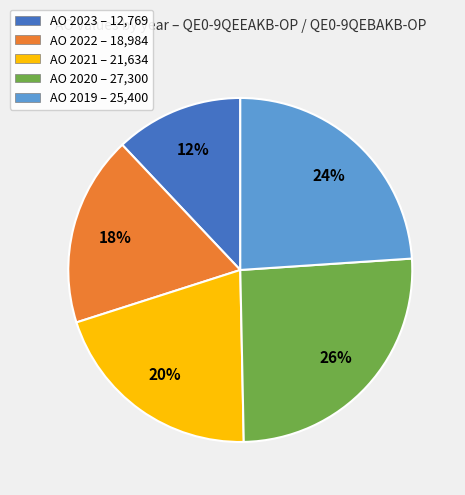

Which category has the biggest portion of the pie?

AO 2020 – 27,300